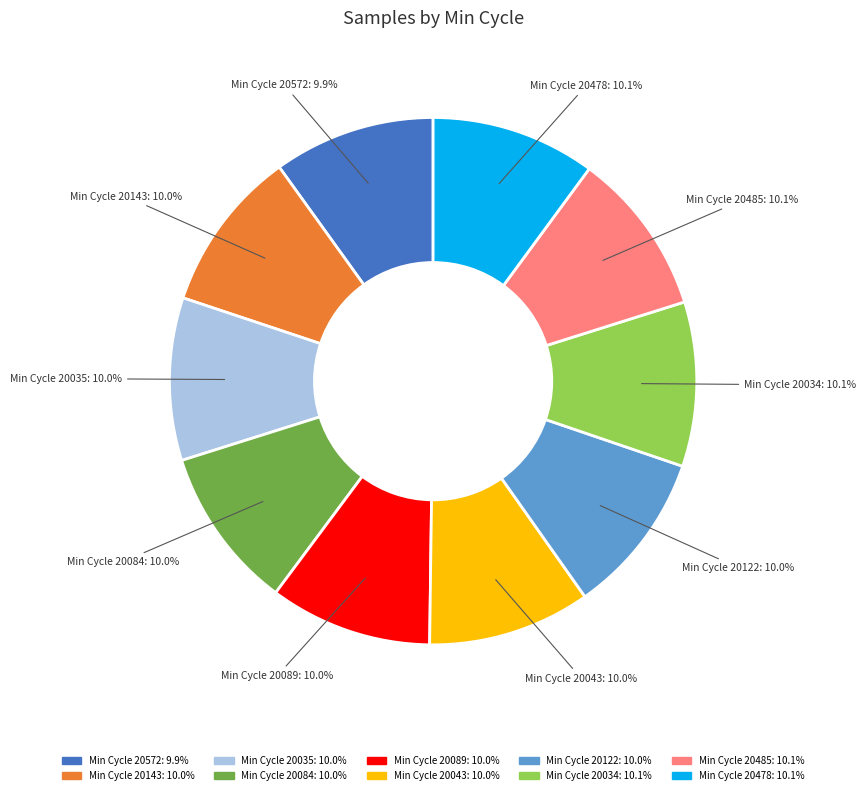

Is there any slice that represents more than half of the pie?

No